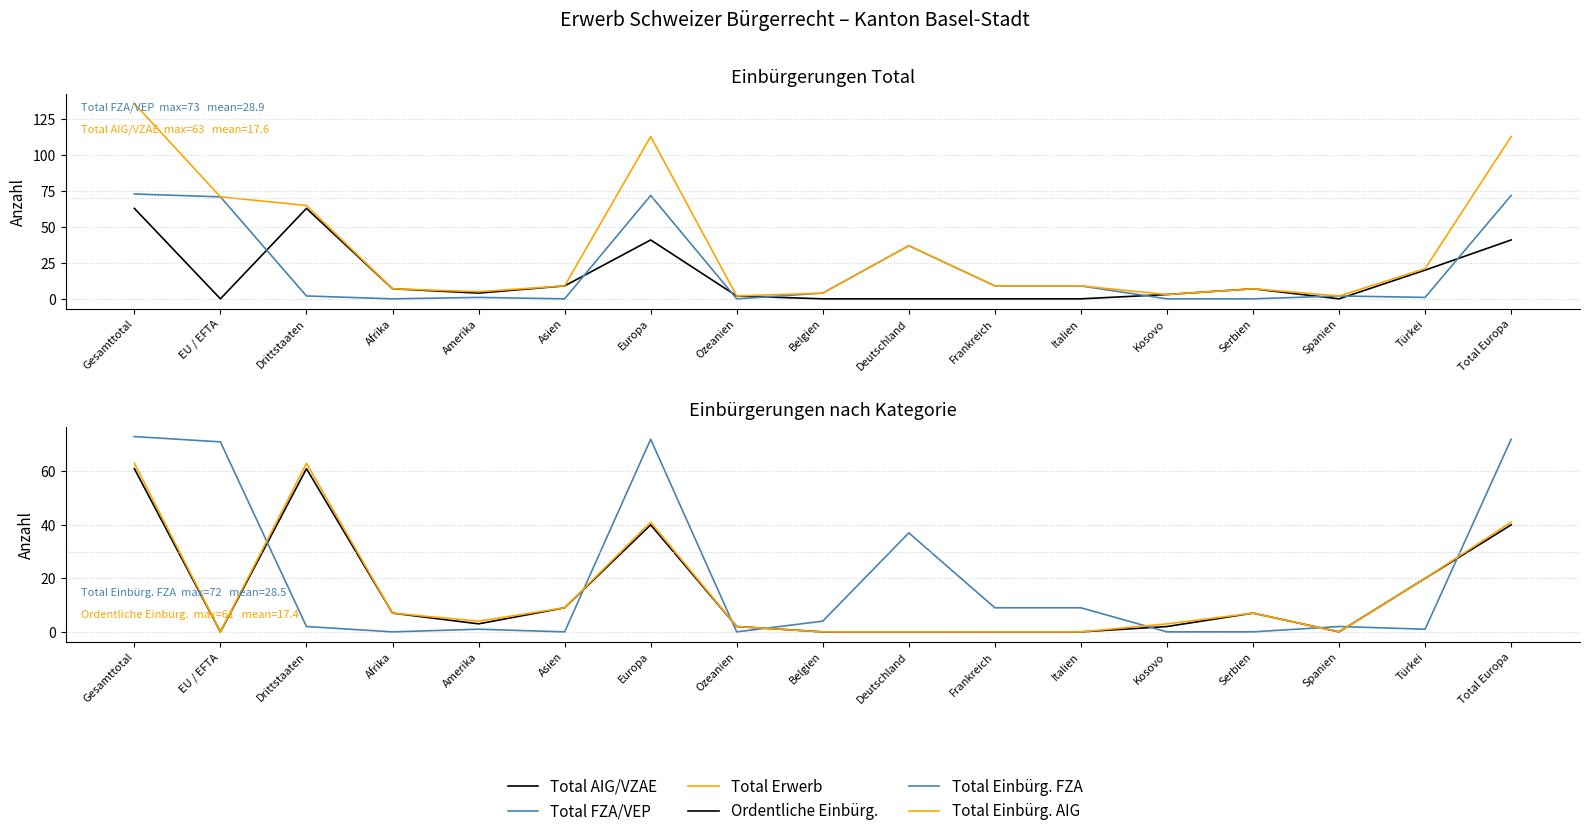

Reading right to left, extract all data points from this chart.

Total AIG/VZAE: Total Europa=41	Türkei=20	Spanien=0	Serbien=7	Kosovo=3	Italien=0	Frankreich=0	Deutschland=0	Belgien=0	Ozeanien=2	Europa=41	Asien=9	Amerika=4	Afrika=7	Drittstaaten=63	EU / EFTA=0	Gesamttotal=63
Total FZA/VEP: Total Europa=72	Türkei=1	Spanien=2	Serbien=0	Kosovo=0	Italien=9	Frankreich=9	Deutschland=37	Belgien=4	Ozeanien=0	Europa=72	Asien=0	Amerika=1	Afrika=0	Drittstaaten=2	EU / EFTA=71	Gesamttotal=73
Total Erwerb: Total Europa=113	Türkei=21	Spanien=2	Serbien=7	Kosovo=3	Italien=9	Frankreich=9	Deutschland=37	Belgien=4	Ozeanien=2	Europa=113	Asien=9	Amerika=5	Afrika=7	Drittstaaten=65	EU / EFTA=71	Gesamttotal=136
Ordentliche Einbürg.: Total Europa=40	Türkei=20	Spanien=0	Serbien=7	Kosovo=2	Italien=0	Frankreich=0	Deutschland=0	Belgien=0	Ozeanien=2	Europa=40	Asien=9	Amerika=3	Afrika=7	Drittstaaten=61	EU / EFTA=0	Gesamttotal=61
Total Einbürg. FZA: Total Europa=72	Türkei=1	Spanien=2	Serbien=0	Kosovo=0	Italien=9	Frankreich=9	Deutschland=37	Belgien=4	Ozeanien=0	Europa=72	Asien=0	Amerika=1	Afrika=0	Drittstaaten=2	EU / EFTA=71	Gesamttotal=73
Total Einbürg. AIG: Total Europa=41	Türkei=20	Spanien=0	Serbien=7	Kosovo=3	Italien=0	Frankreich=0	Deutschland=0	Belgien=0	Ozeanien=2	Europa=41	Asien=9	Amerika=4	Afrika=7	Drittstaaten=63	EU / EFTA=0	Gesamttotal=63